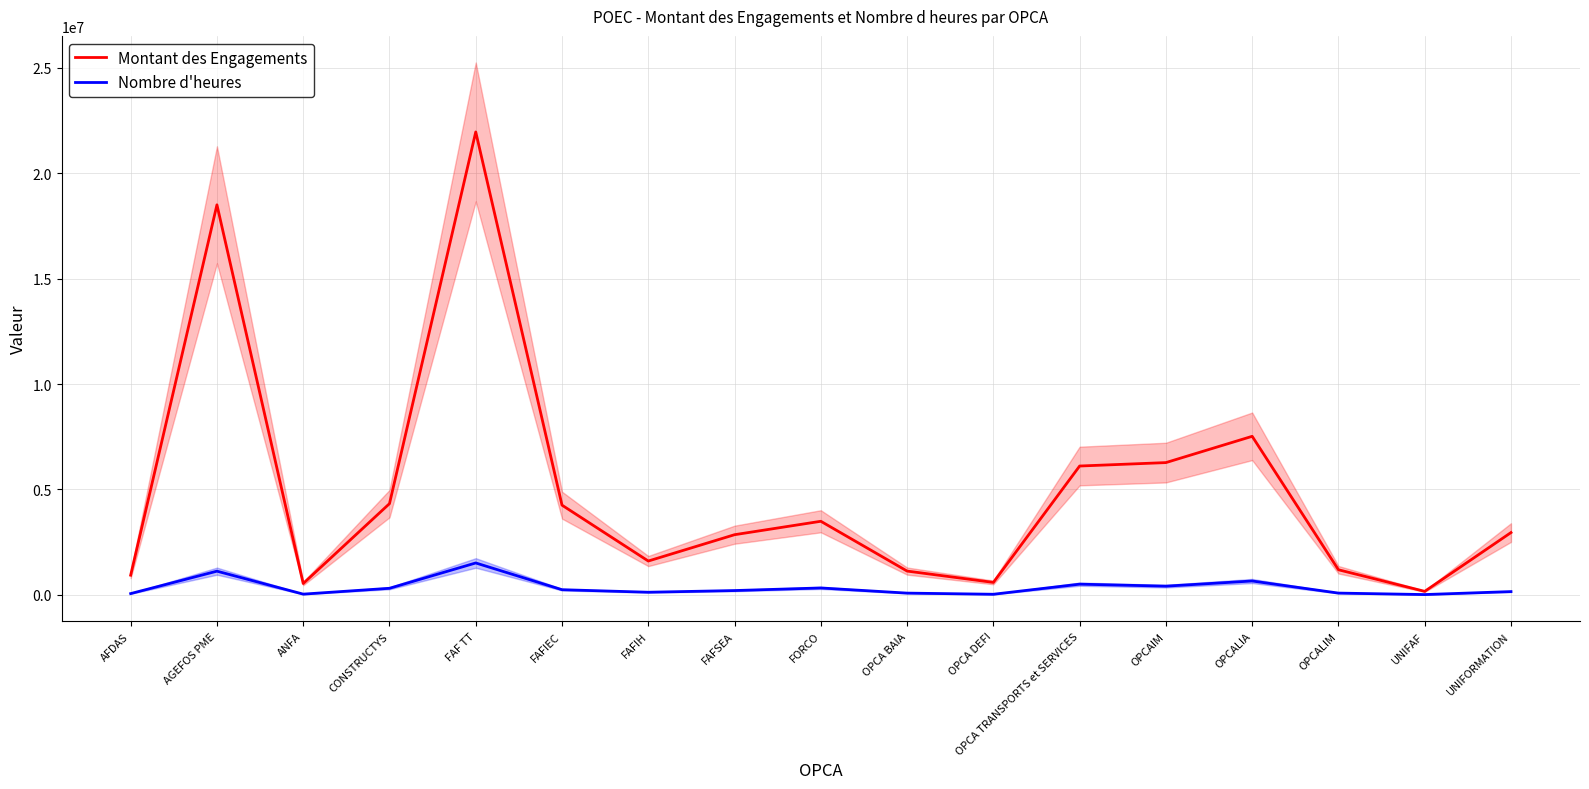

What is the value of the Montant des Engagements point at the 15th from the left?

1191739